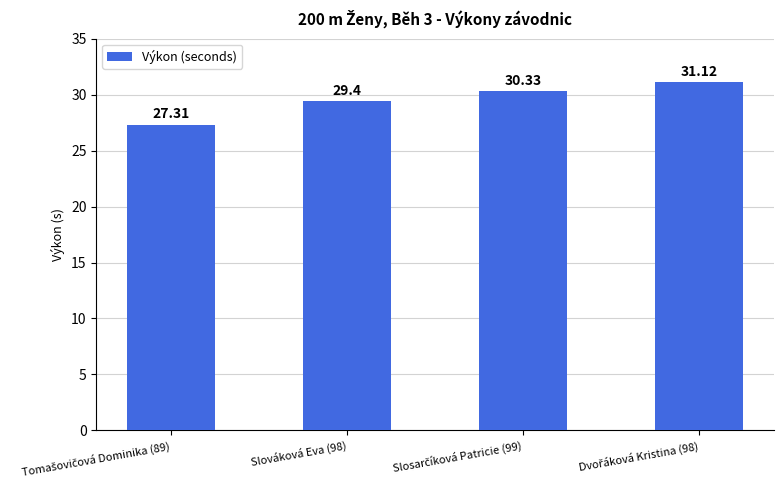

What is the greatest value displayed?

31.1